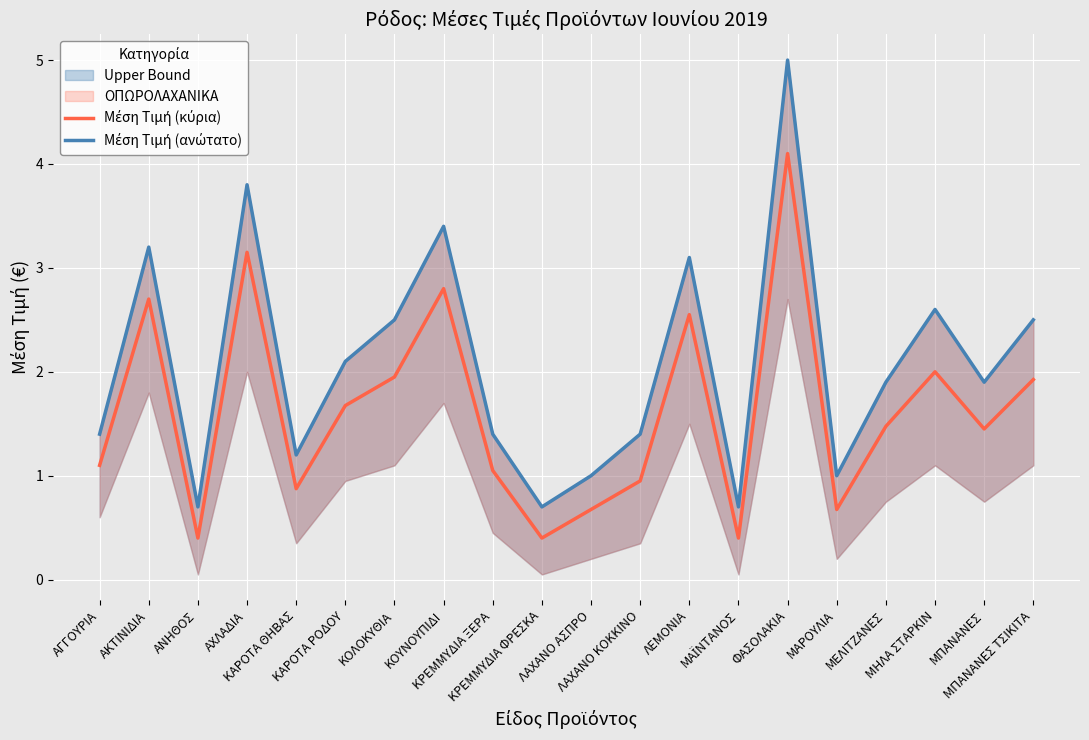

What is the value of the Μέση Τιμή (ανώτατο) point at the 19th from the left?

1.9